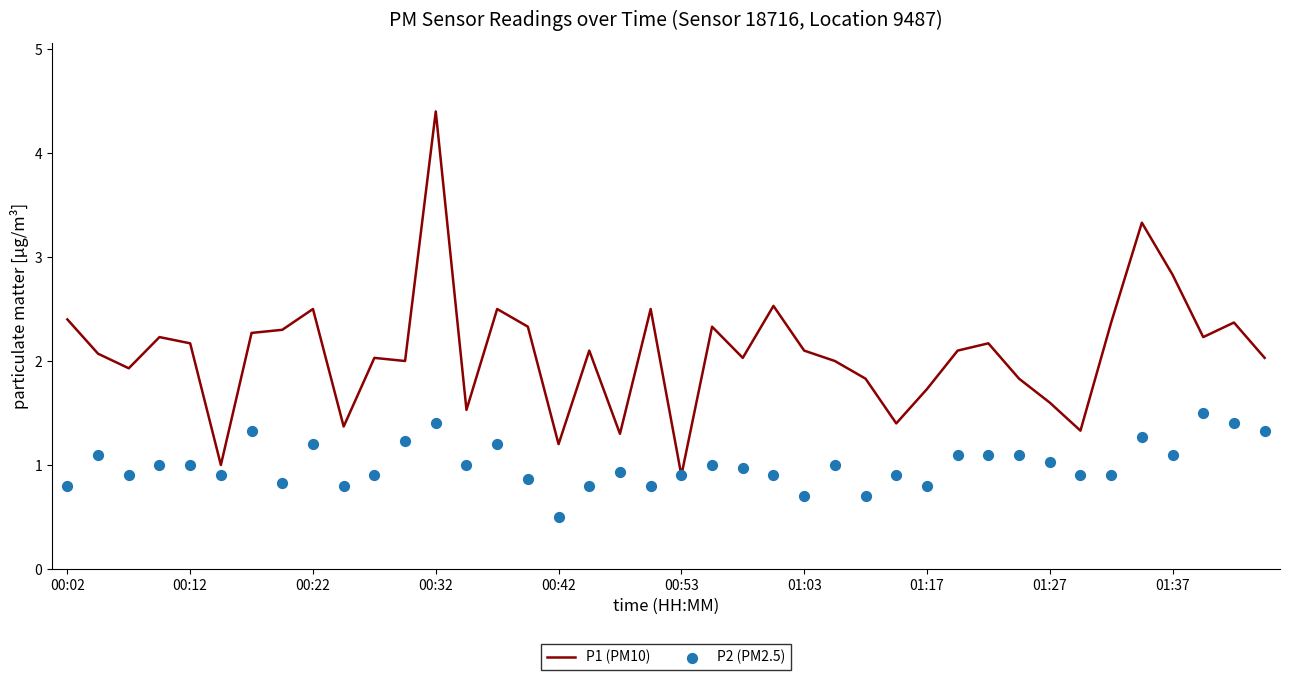

Which series has the largest total across all categories?

P1 (PM10)